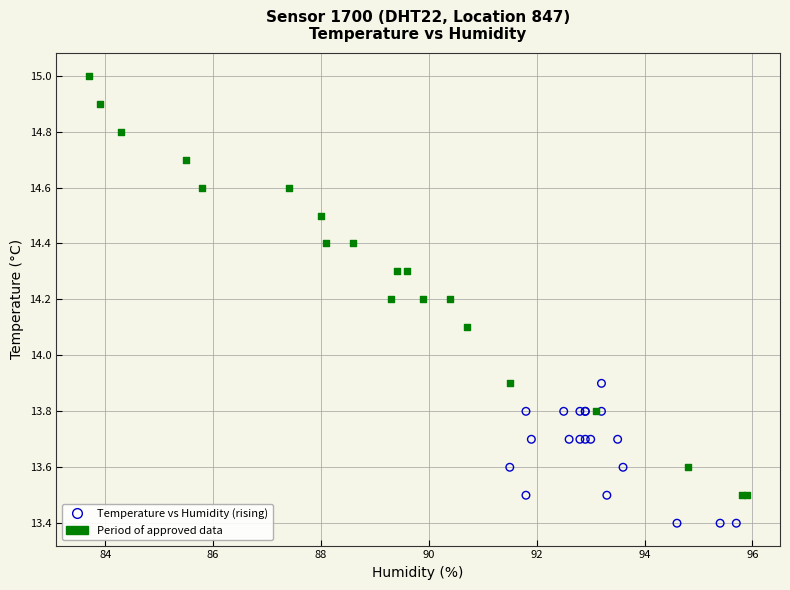

Which series reaches the maximum Y coordinate?

Period of approved data